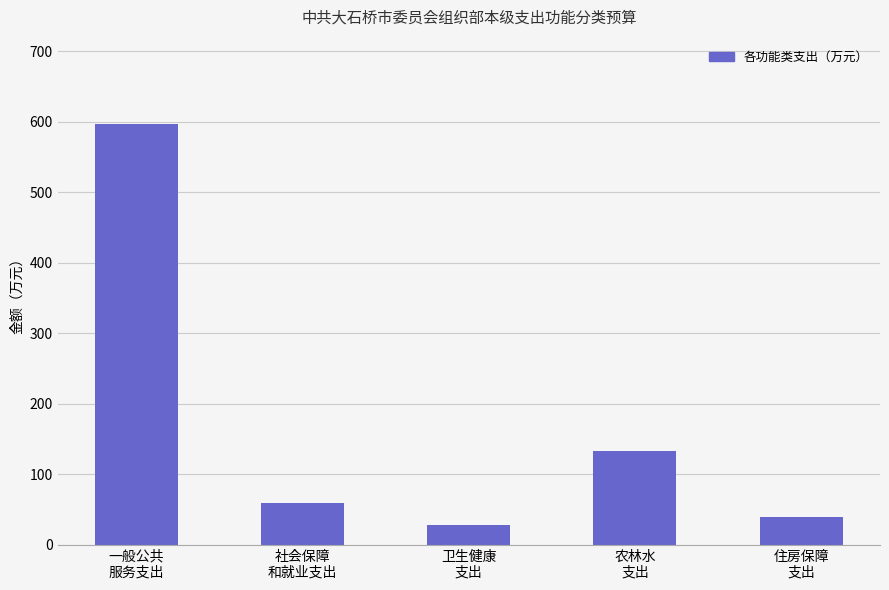

What is the change in value from 农林水
支出 to 住房保障
支出?

-93.8